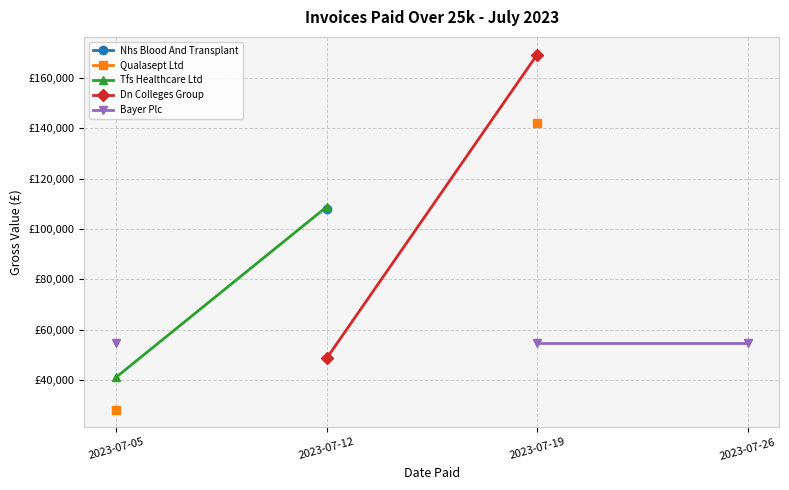

What are all the series names shown in the legend?

Nhs Blood And Transplant, Qualasept Ltd, Tfs Healthcare Ltd, Dn Colleges Group, Bayer Plc